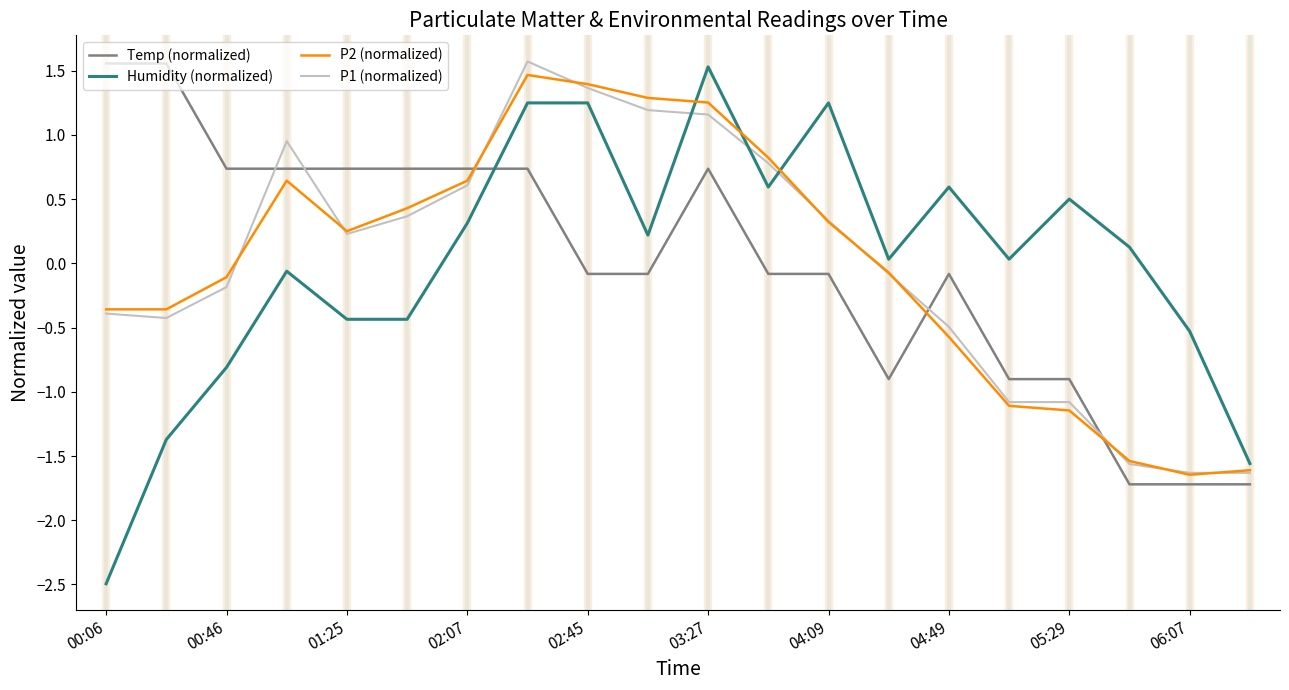

True or false: Humidity (normalized) and Temp (normalized) intersect in this chart.

True